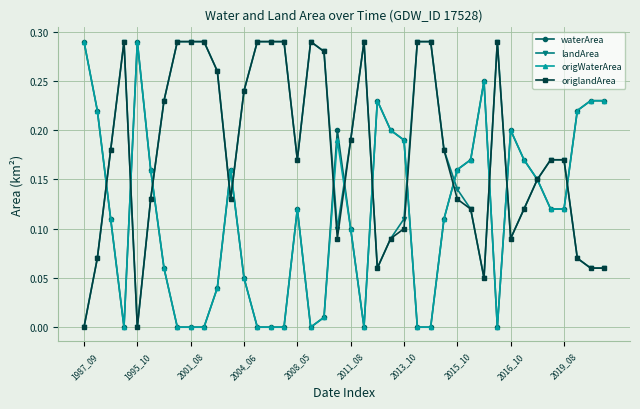

How many distinct data groups are displayed?

4